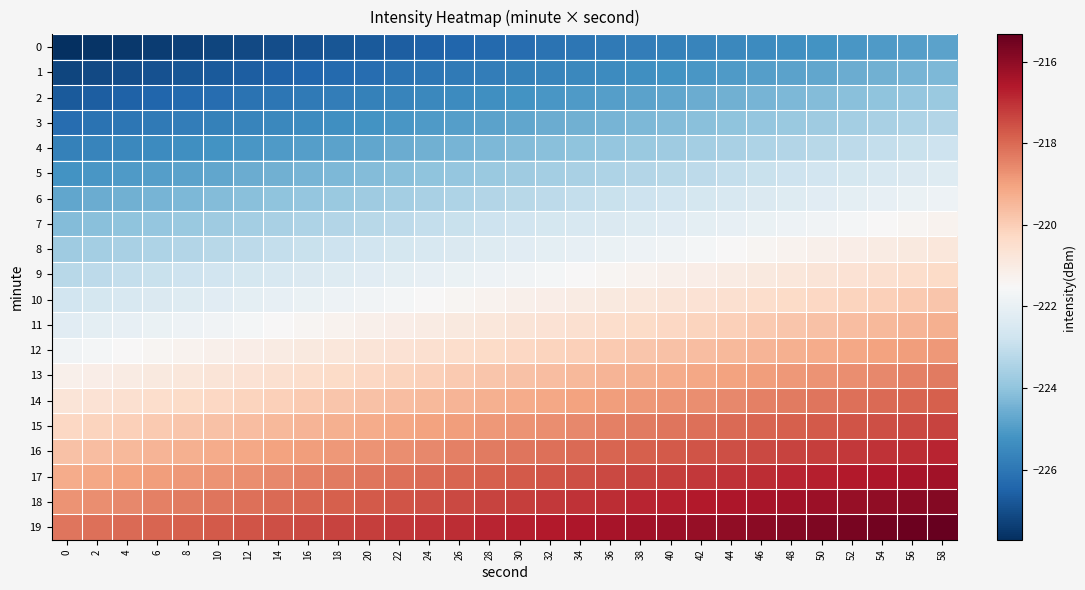

At which category is the sum across all series the highest?

58